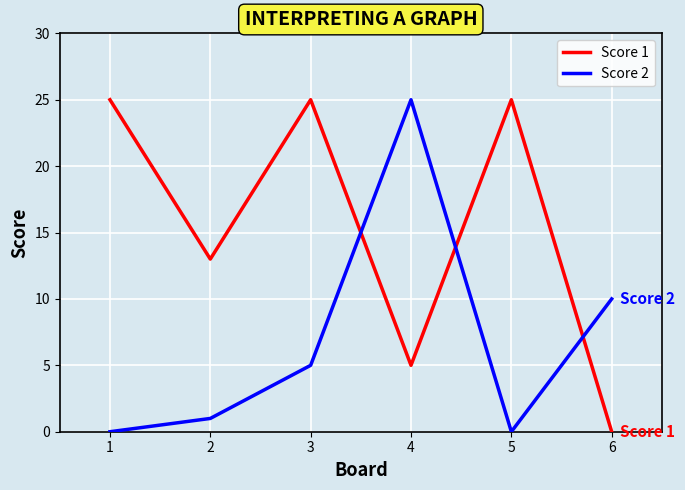

What is the difference between the maximum and minimum values in the Score 1 series?

25